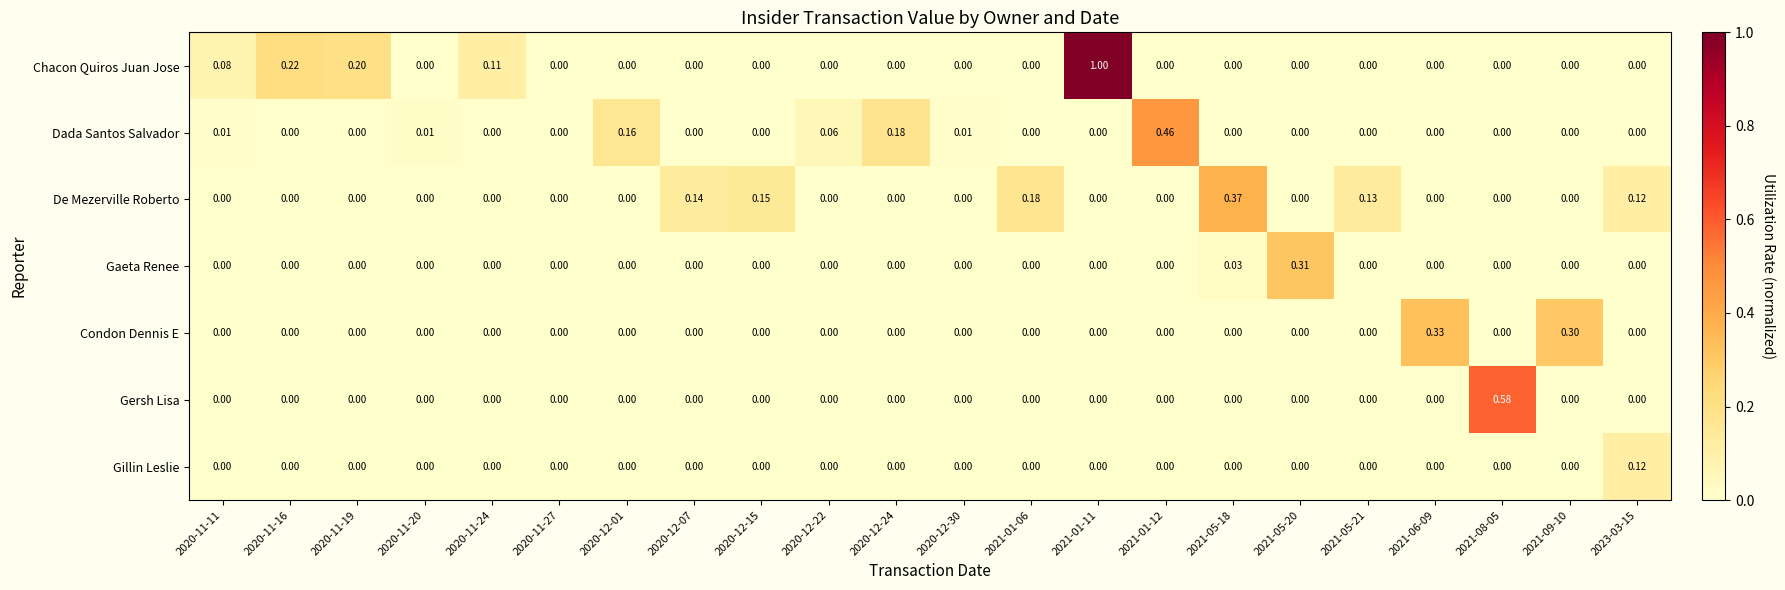

Which series has the largest total across all categories?

Chacon Quiros Juan Jose